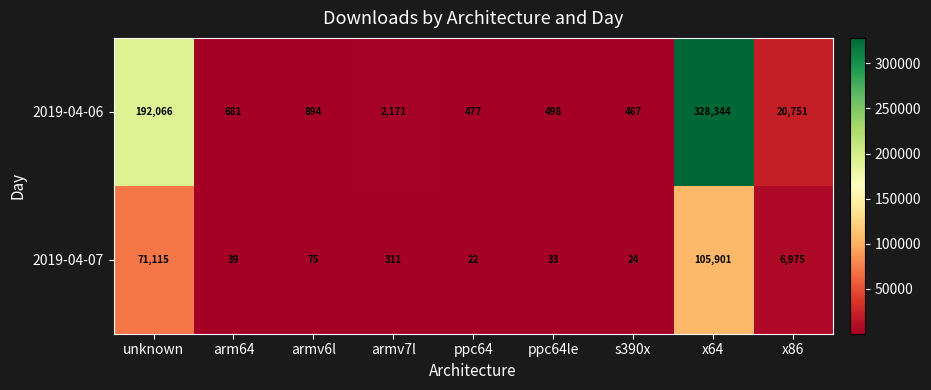

What is the total value across all series at ppc64le?

531